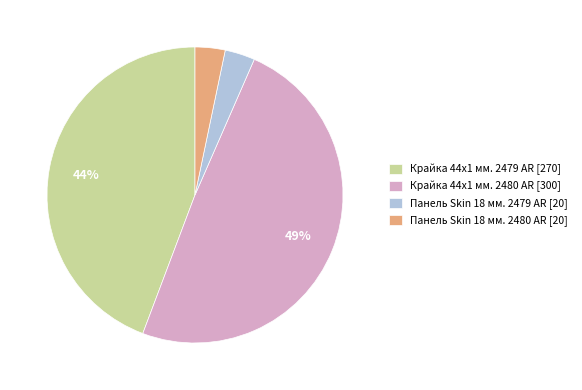

To the nearest percent, what percentage of the pie is Крайка 44x1 мм. 2480 AR?

49%